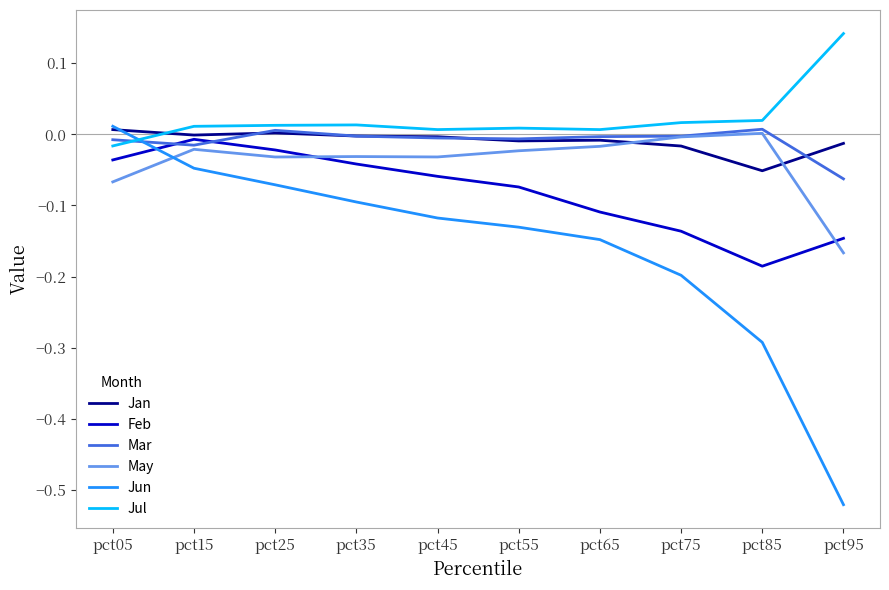

Is the value of May at pct65 greater than the value of Jun at pct65?

Yes